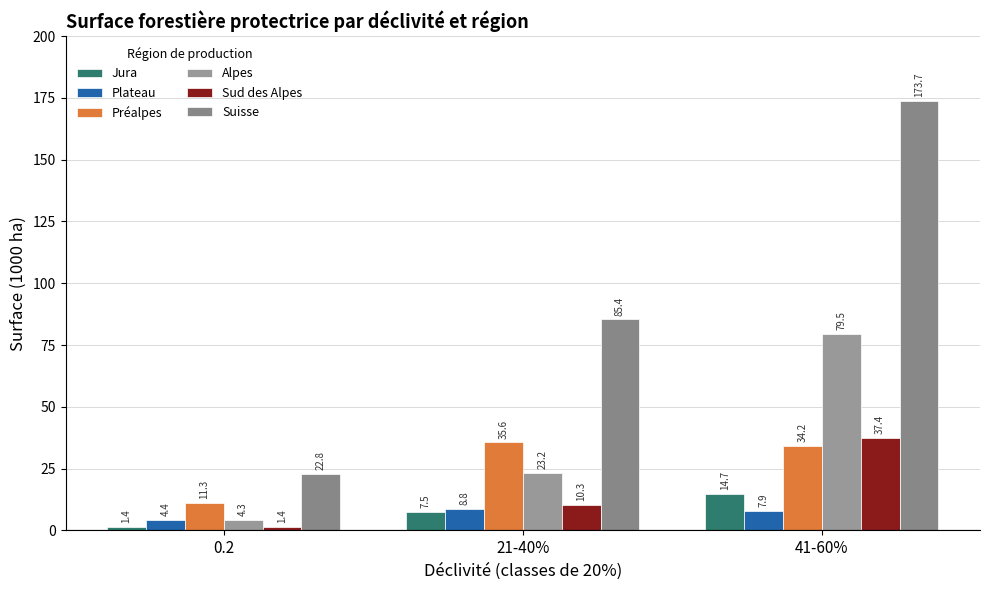

Reading left to right, list all the values displayed in this chart.

Jura: 1.4	7.5	14.7
Plateau: 4.4	8.8	7.9
Préalpes: 11.3	35.6	34.2
Alpes: 4.3	23.2	79.5
Sud des Alpes: 1.4	10.3	37.4
Suisse: 22.8	85.4	173.7